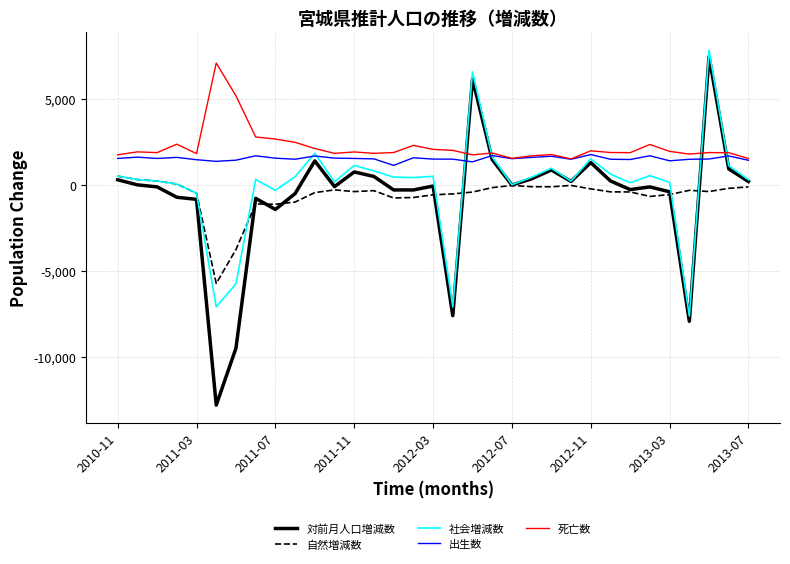

True or false: 自然増減数 and 出生数 intersect in this chart.

False